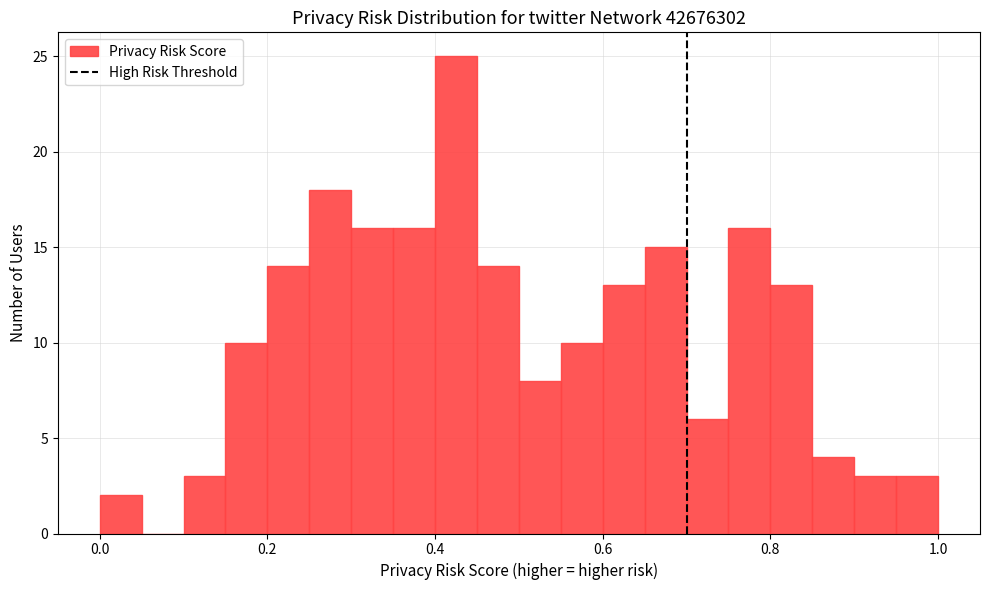

Around what value on the x-axis is the tallest bar? Give the approximate position of its centre, as read against the axis.

0.42